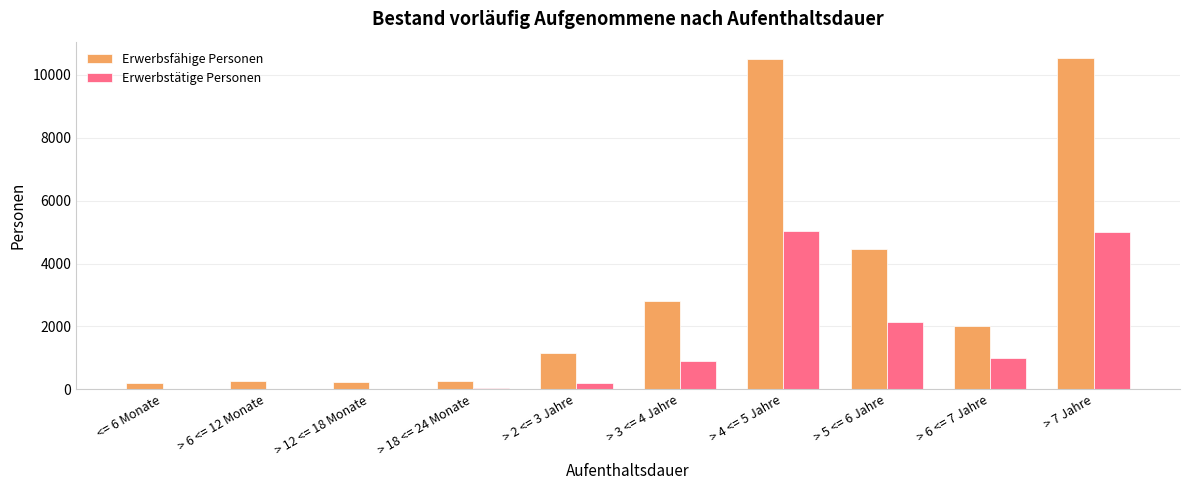

The value of Erwerbsfähige Personen at > 2 <= 3 Jahre is 1731. True or false?

False